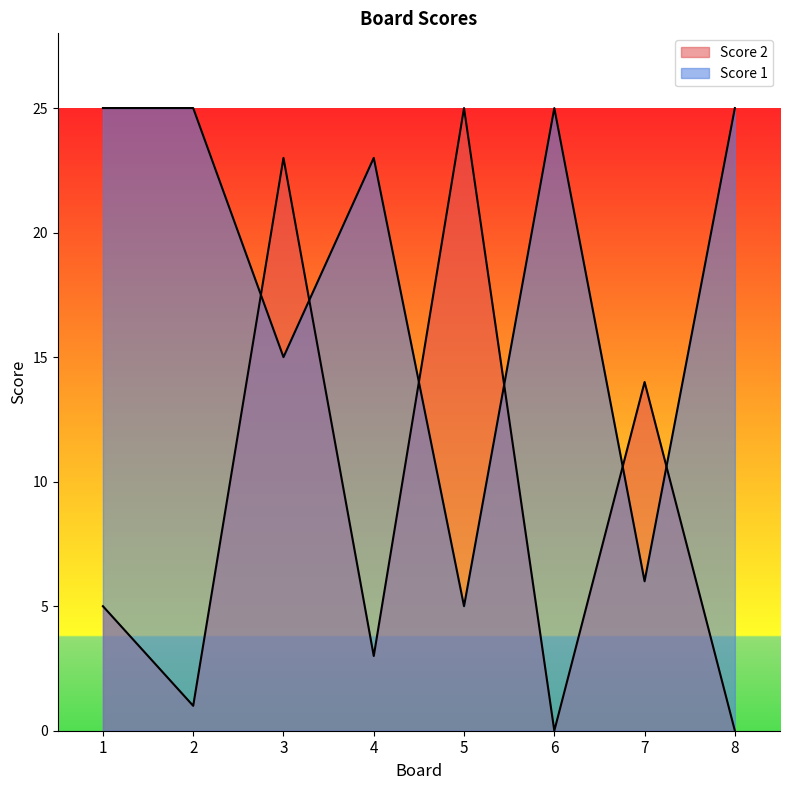

Does the chart have visible grid lines?

No